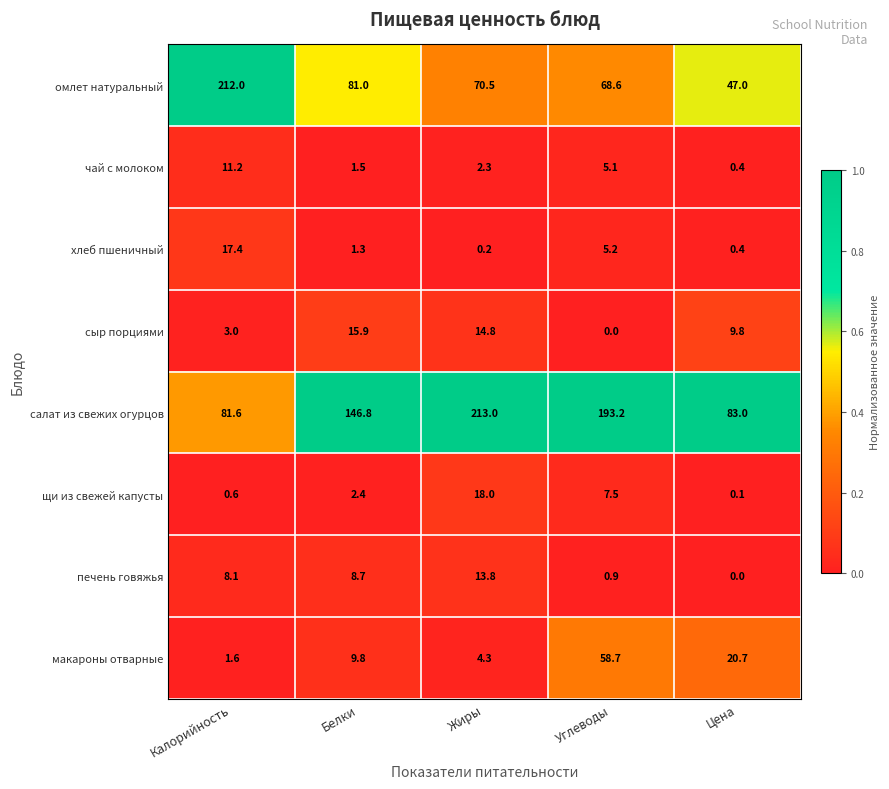

What is the difference between the хлеб пшеничный values at Белки and Калорийность?

16.1